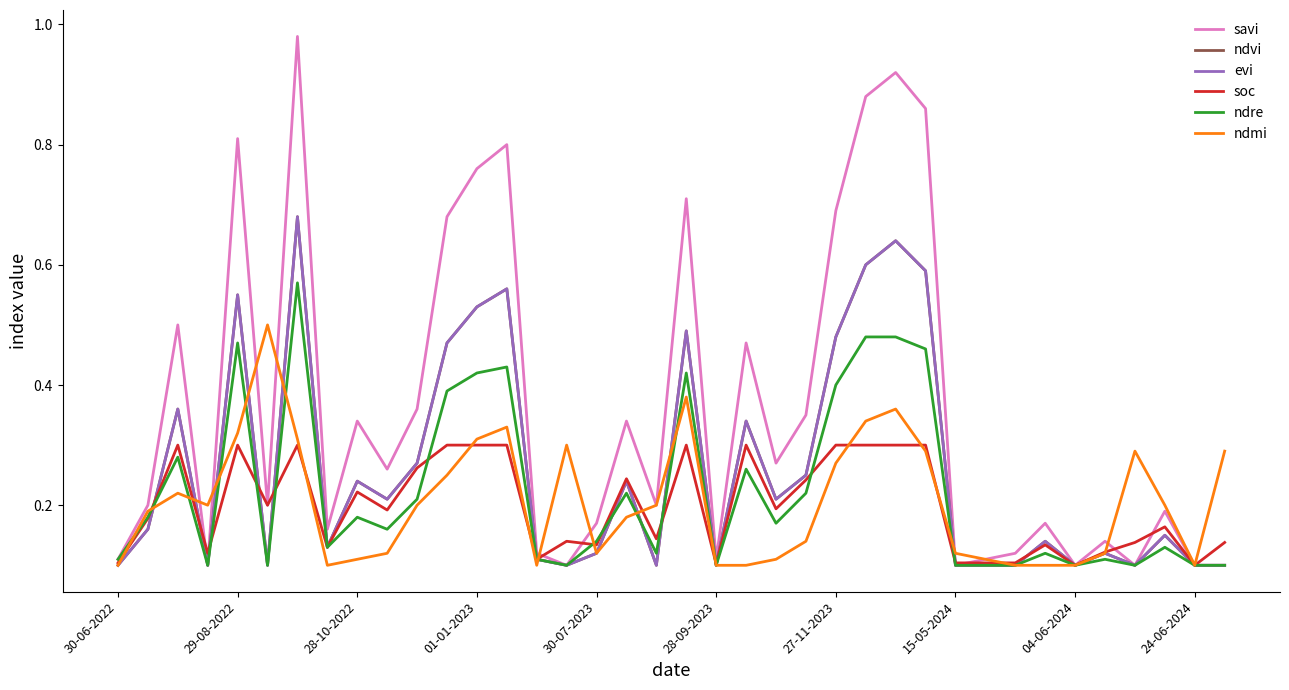

Does the chart have visible grid lines?

No